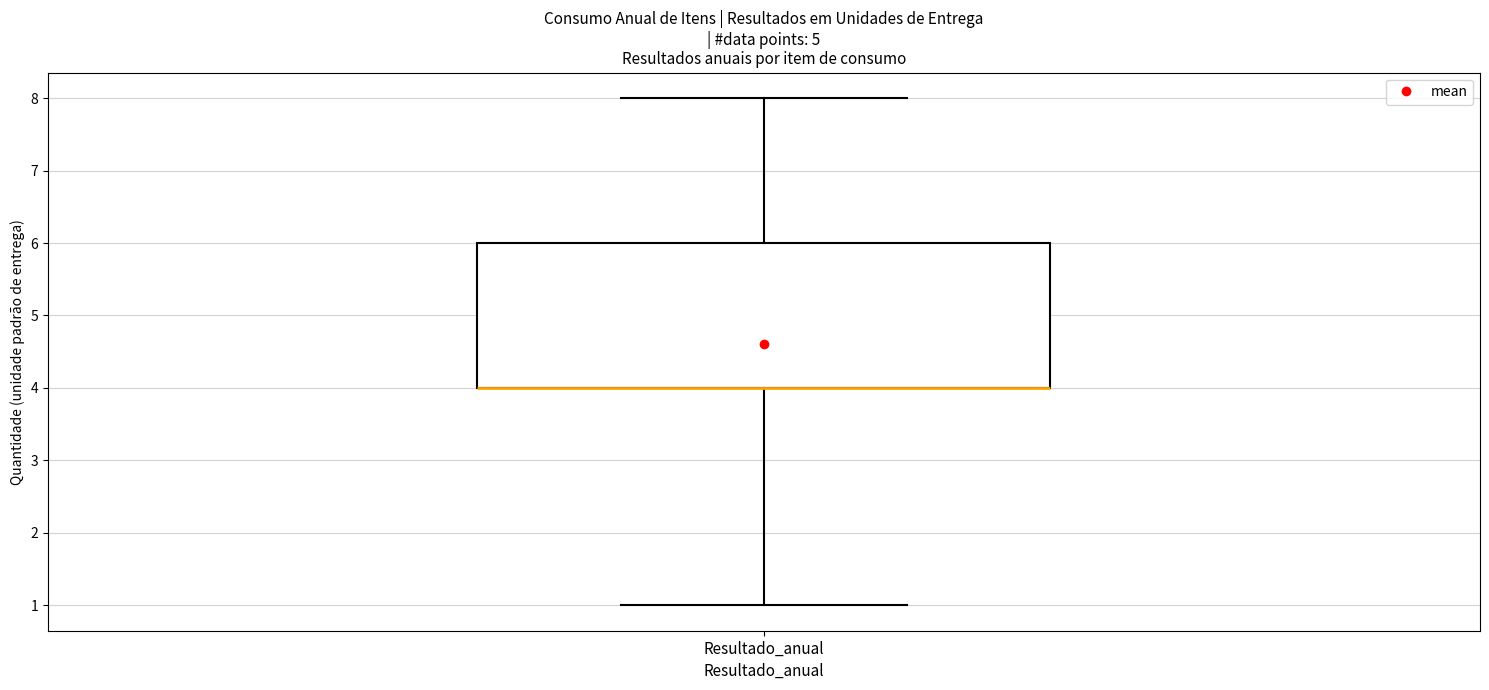

Transcribe this box plot: give where the median line is, the range the box spans, and where the two whiskers end, as read against the y-axis. The values are not printed on the chart, so give them approximately, as read against the axis.

median 4 (drawn on the box's lower edge), box 4 to 6, whiskers 1 to 8